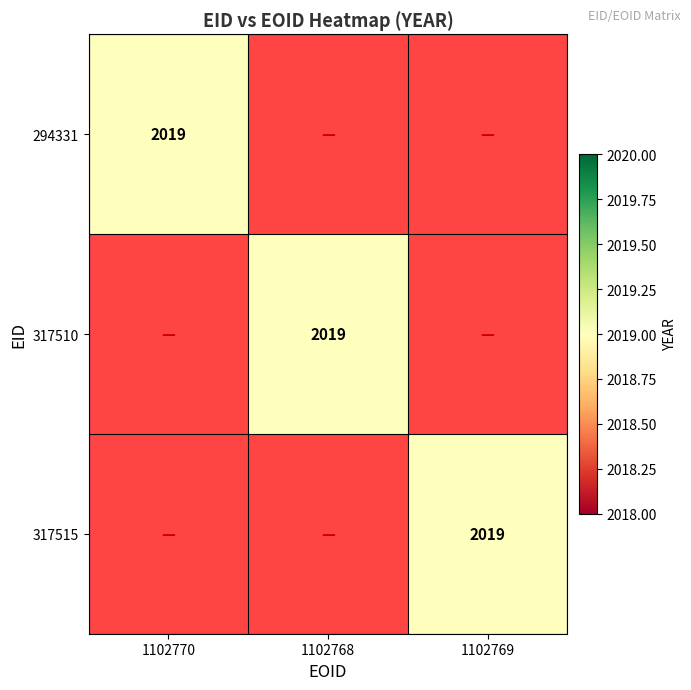

How many data points in 294331 are above 0?

1